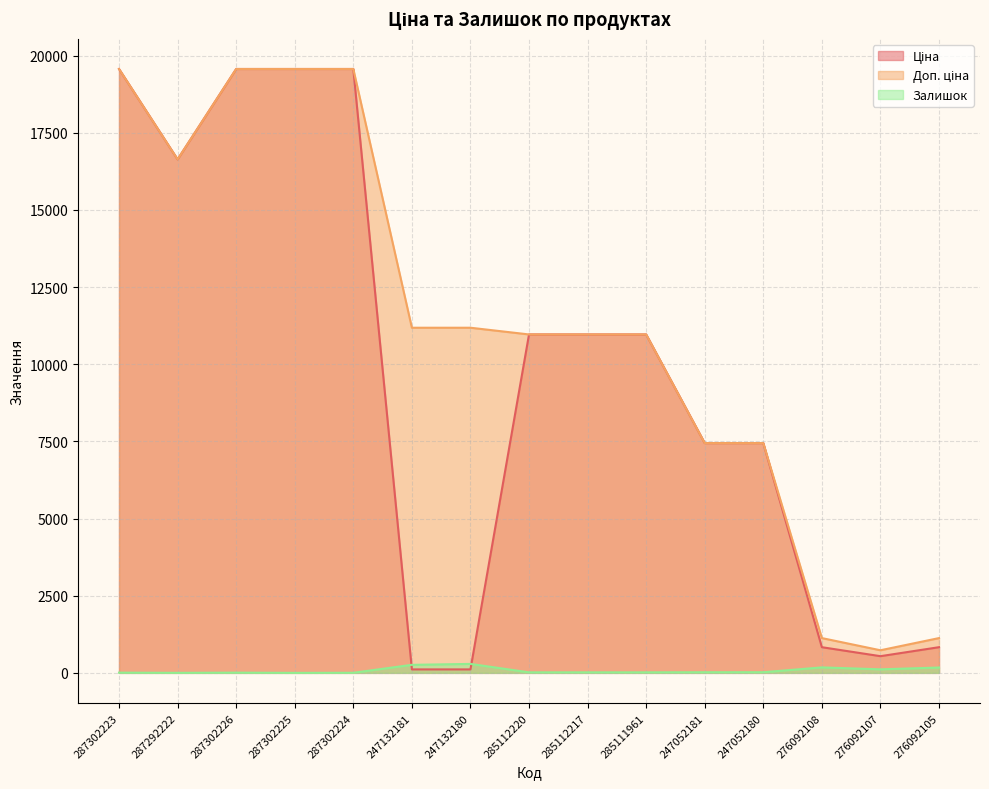

How many interior local valleys does the Ціна series have?

2